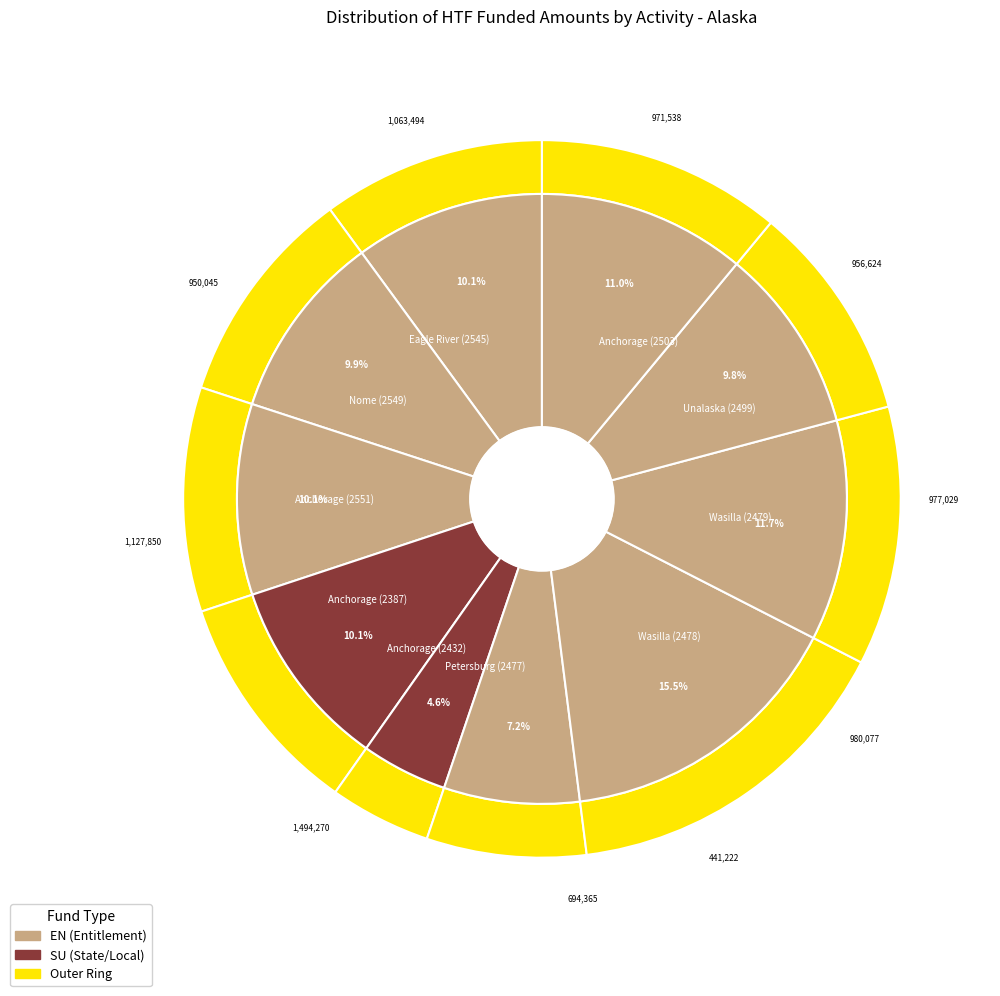

What percentage is NOT represented by Anchorage (2503)?

89.0%